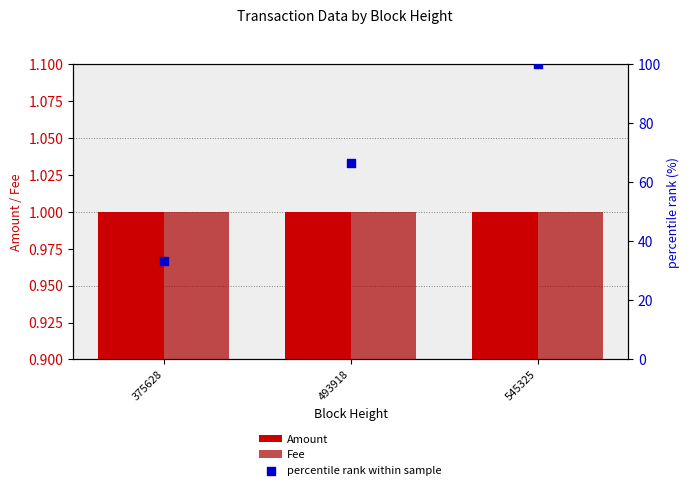

Is the value of percentile rank within sample at 545325 greater than the value of Amount at 545325?

Yes